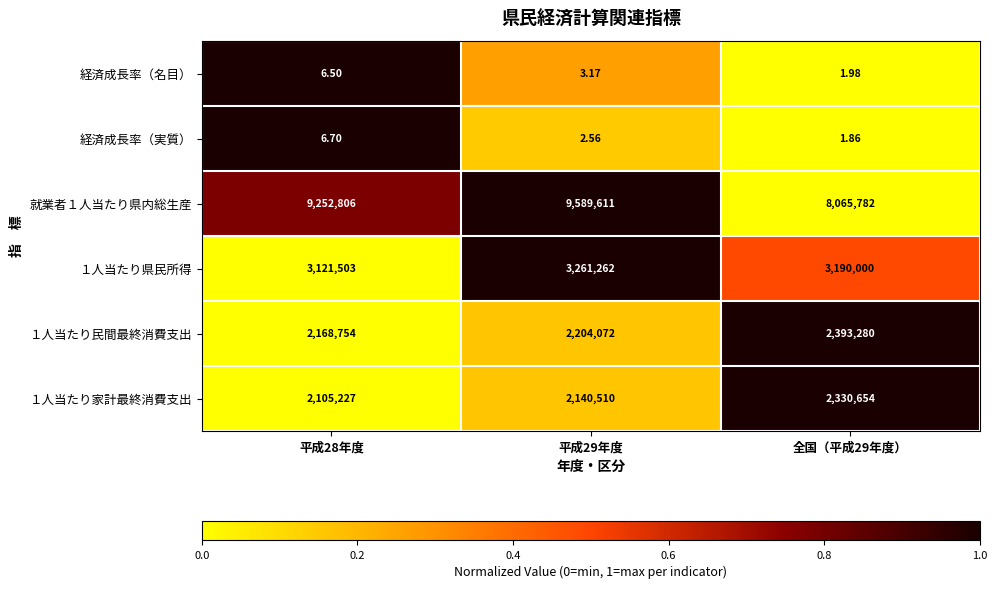

At which category is the sum across all series the highest?

平成29年度